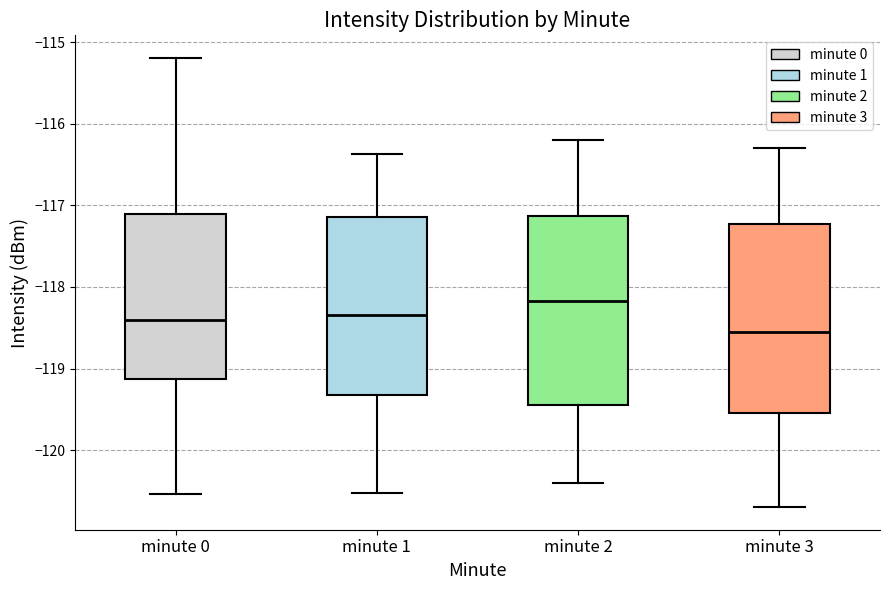

Reading left to right, transcribe this box plot: for each box, give where its median line is, the range the box spans, and where its two whiskers end, as read against the y-axis. The values are not printed on the chart, so give them approximately, as read against the axis.

minute 0: median -118.4, box -119.1 to -117.1, whiskers -120.5 to -115.2
minute 1: median -118.3, box -119.3 to -117.1, whiskers -120.5 to -116.4
minute 2: median -118.2, box -119.4 to -117.1, whiskers -120.4 to -116.2
minute 3: median -118.5, box -119.5 to -117.2, whiskers -120.7 to -116.3